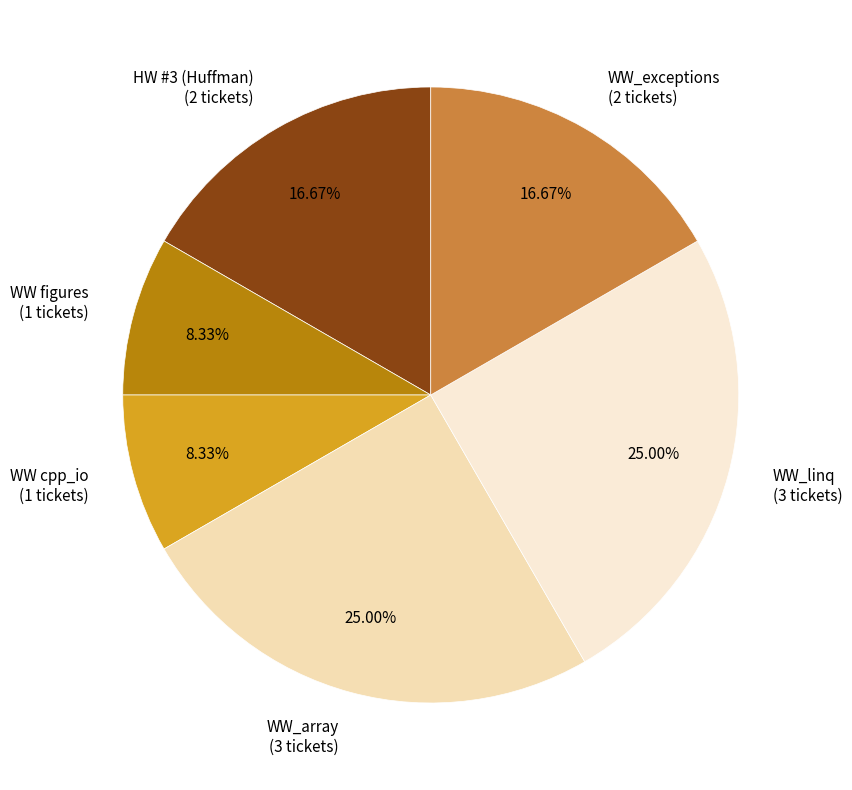

Do WW_exceptions and WW figures together represent more than half of the pie?

No